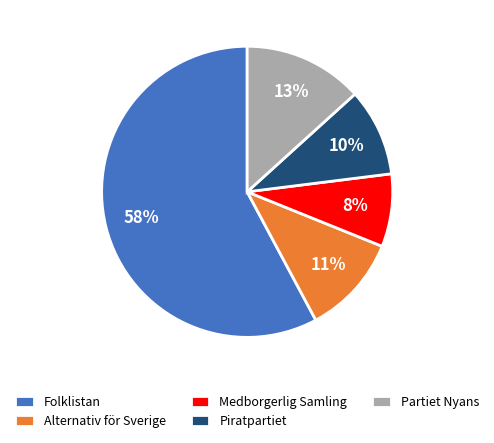

To the nearest percent, what is the difference between the largest and smallest slice percentages?

50%